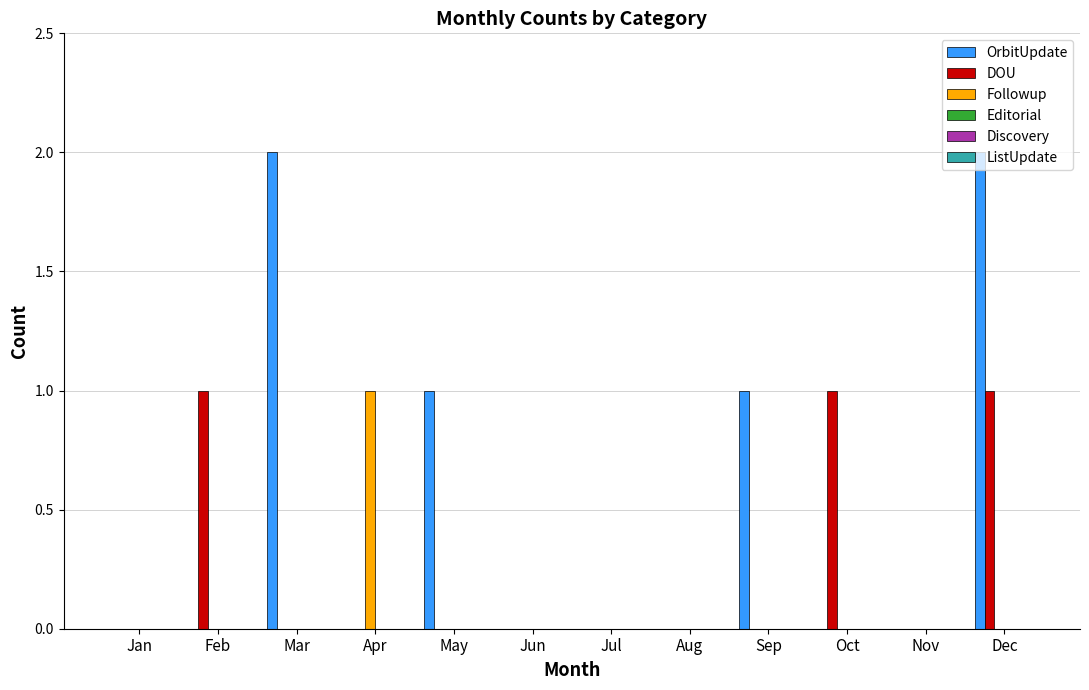

Between Feb and Jul, which series saw the biggest shift?

DOU